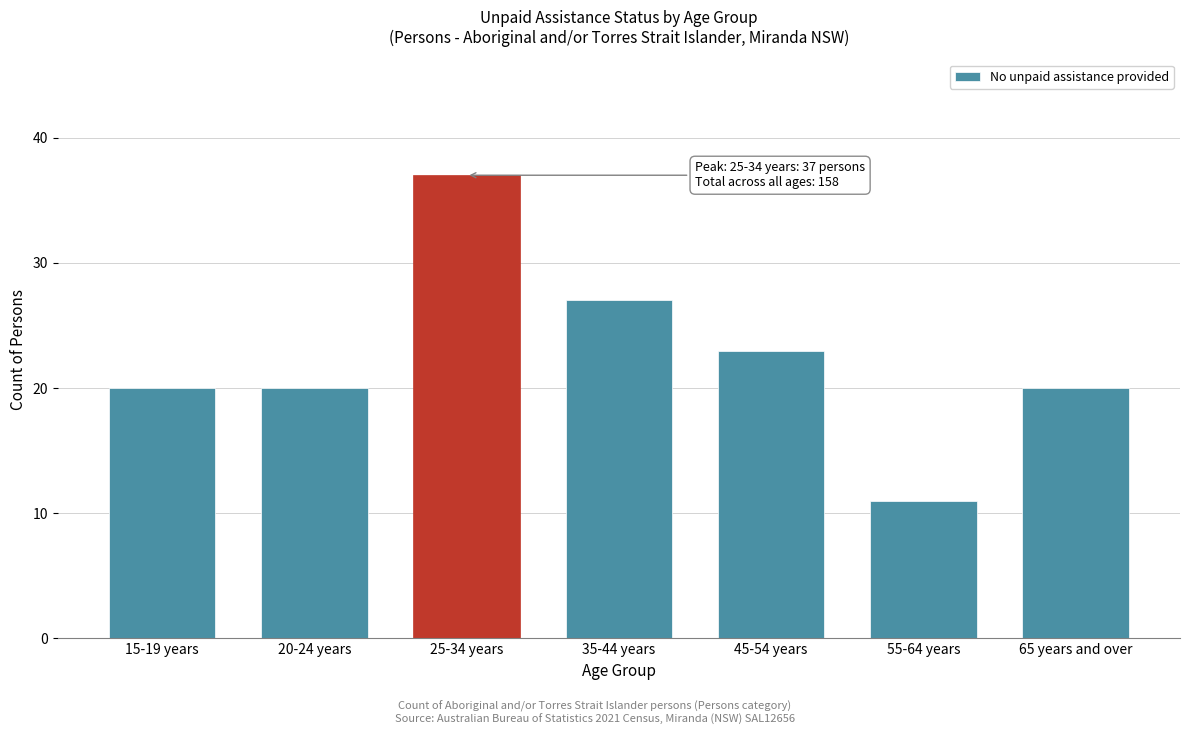

Reading right to left, what are all the values shown in this chart?

20	11	23	27	37	20	20